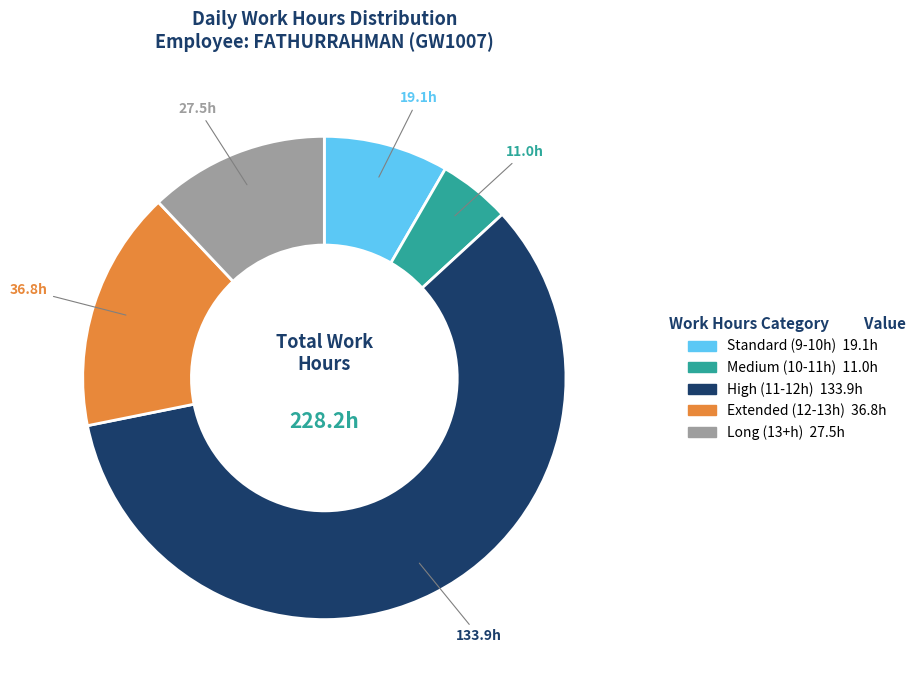

Does any single category account for the majority?

Yes